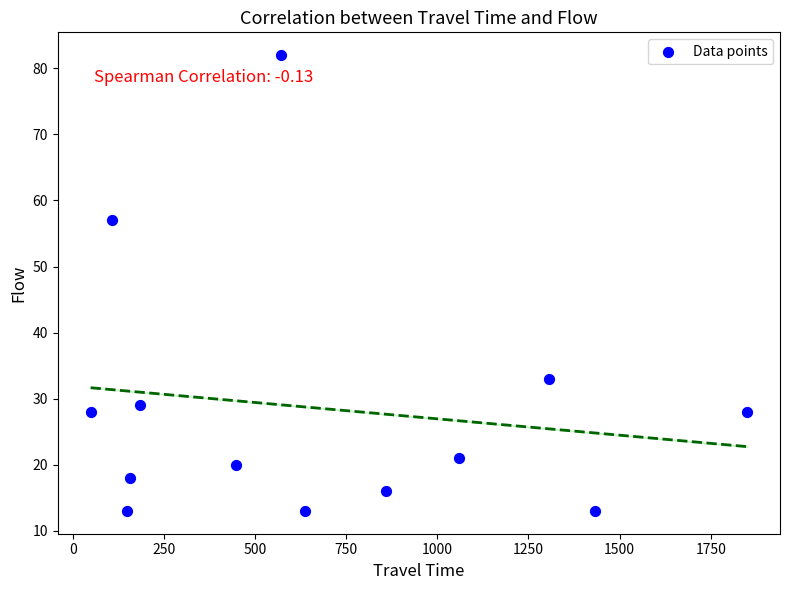

What is the range of X values (max minus min)?

1801